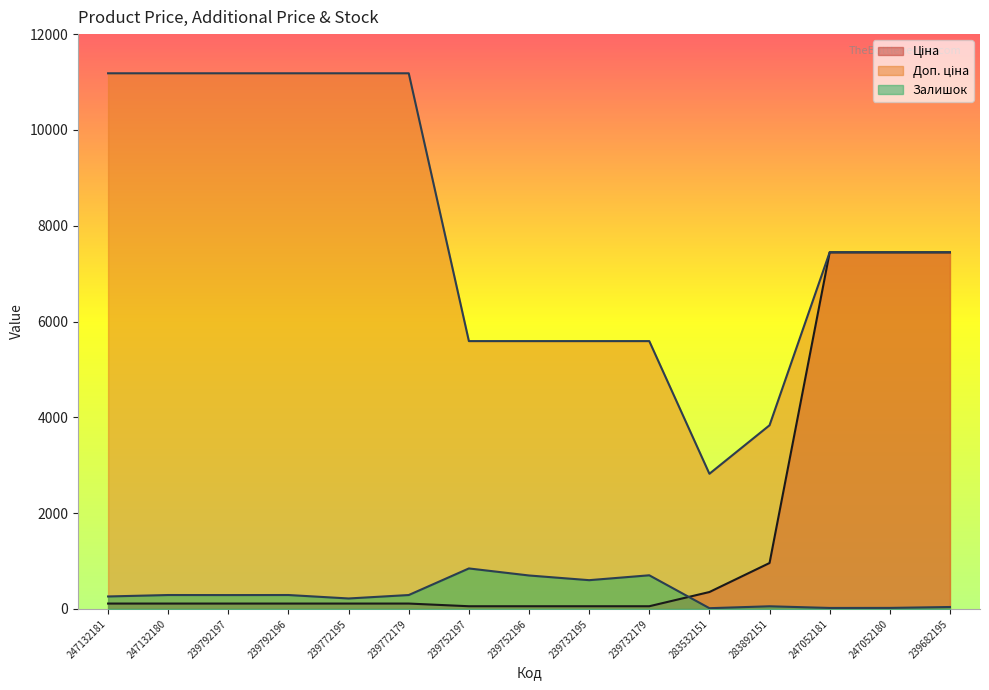

At 247132181, list the series in order from smallest to largest.

Ціна, Залишок, Доп. ціна